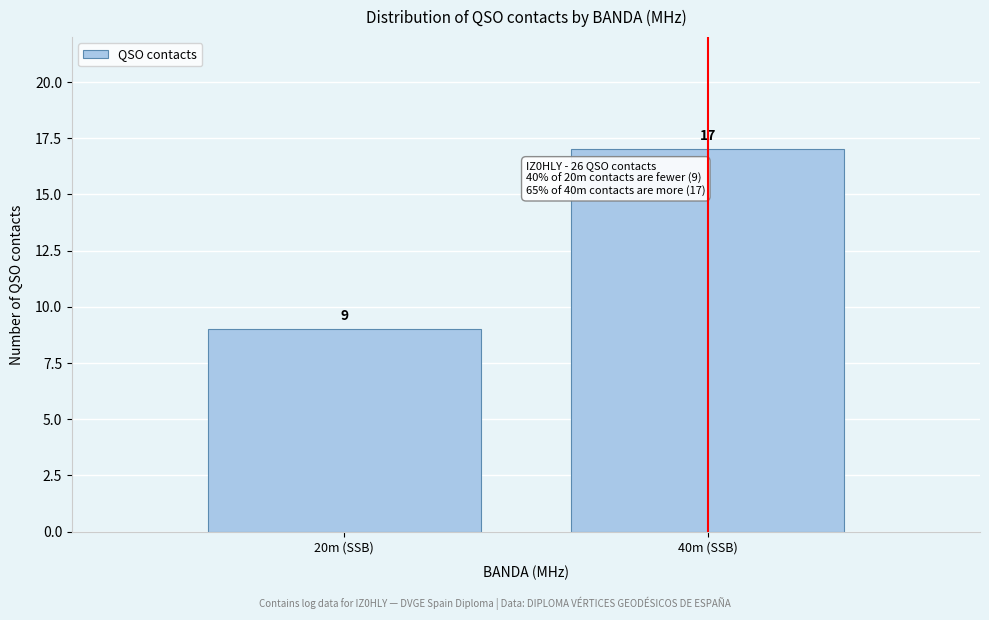

Reading left to right, list all the values displayed in this chart.

9	17